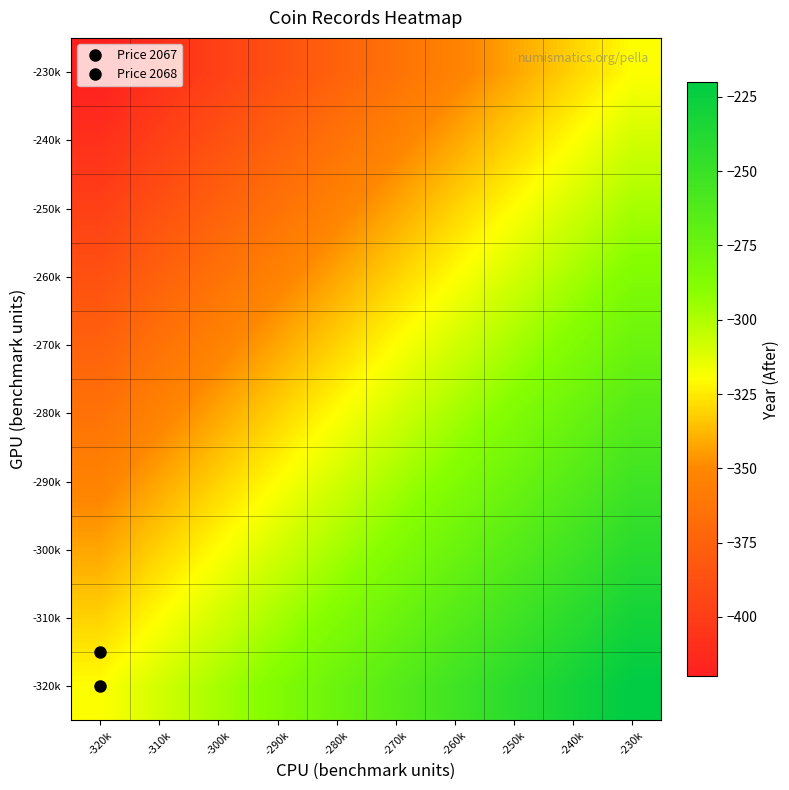

List the series in order of their peak value, lowest first.

-230k, -240k, -250k, -260k, -270k, -280k, -290k, -300k, -310k, -320k